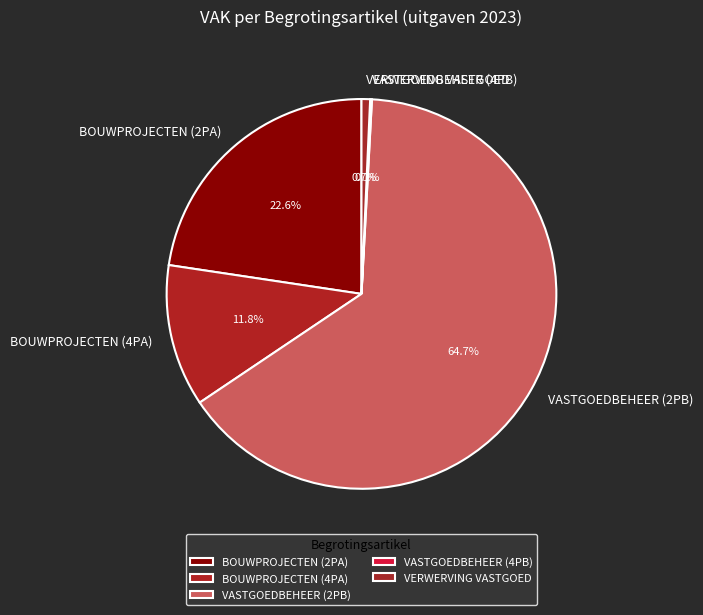

Is the sum of VASTGOEDBEHEER (2PB) and BOUWPROJECTEN (2PA) greater than half?

Yes